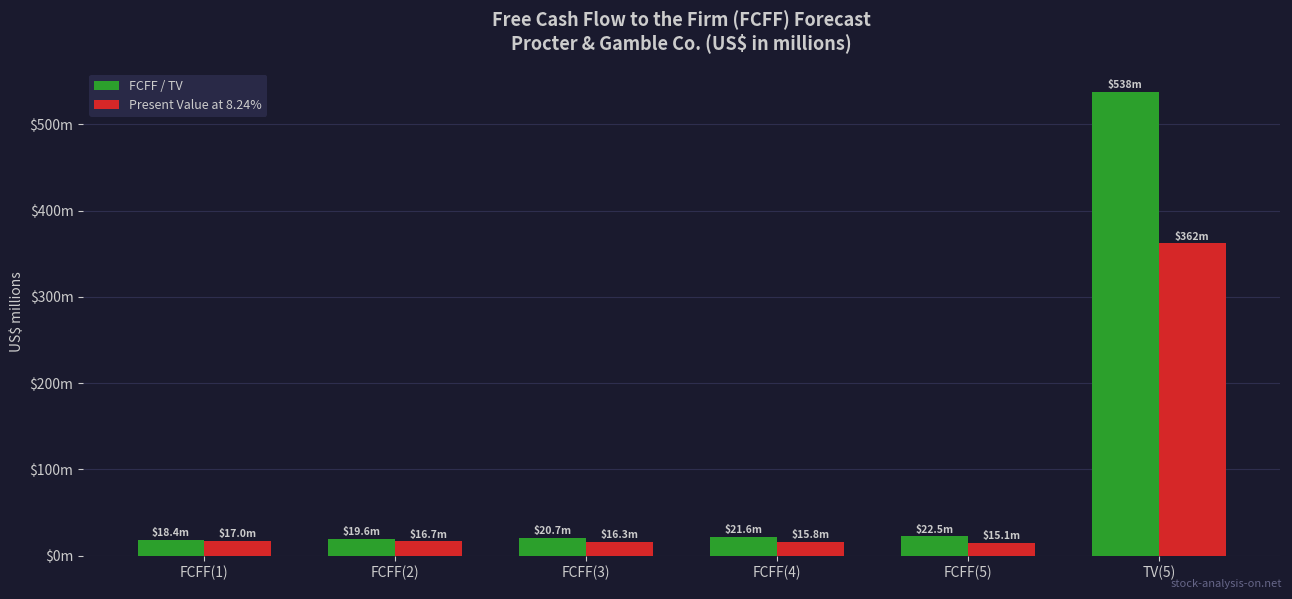

What are all the series names shown in the legend?

FCFF / TV, Present Value at 8.24%